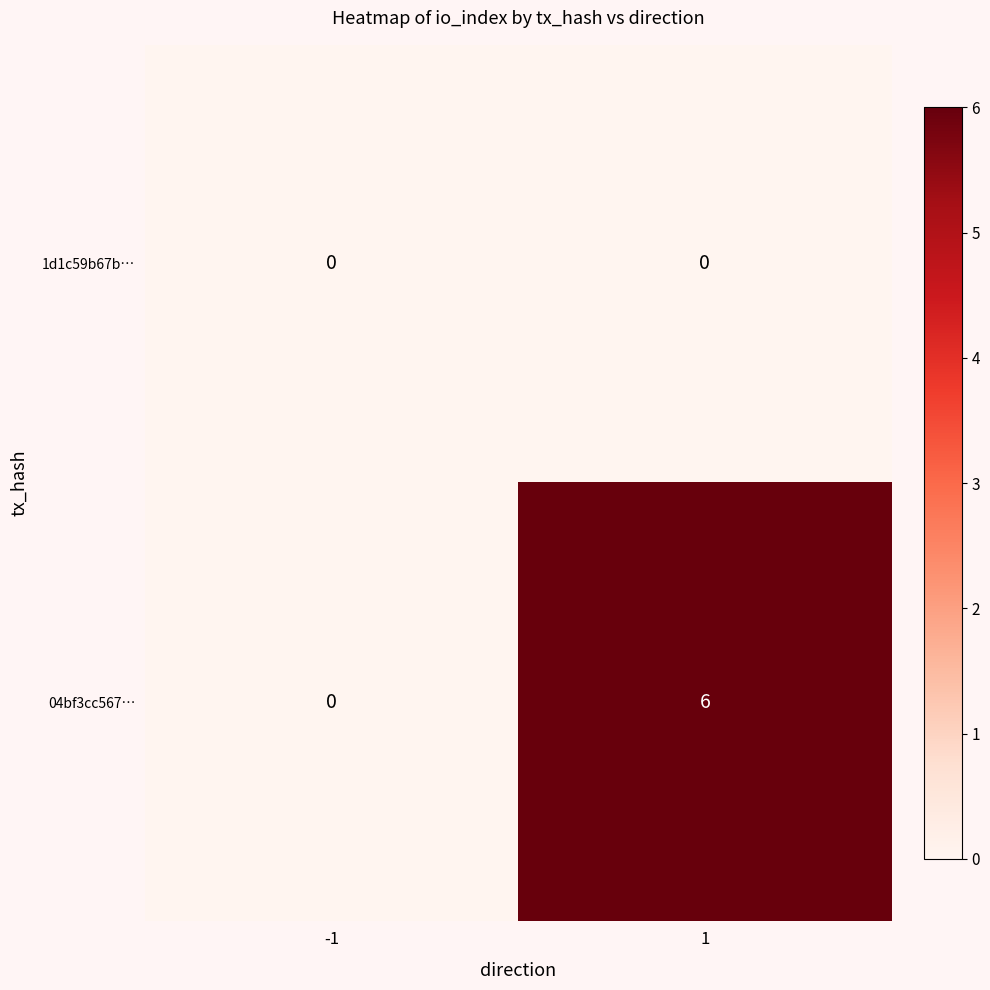

What is the sum of all 04bf3cc567… values?

6